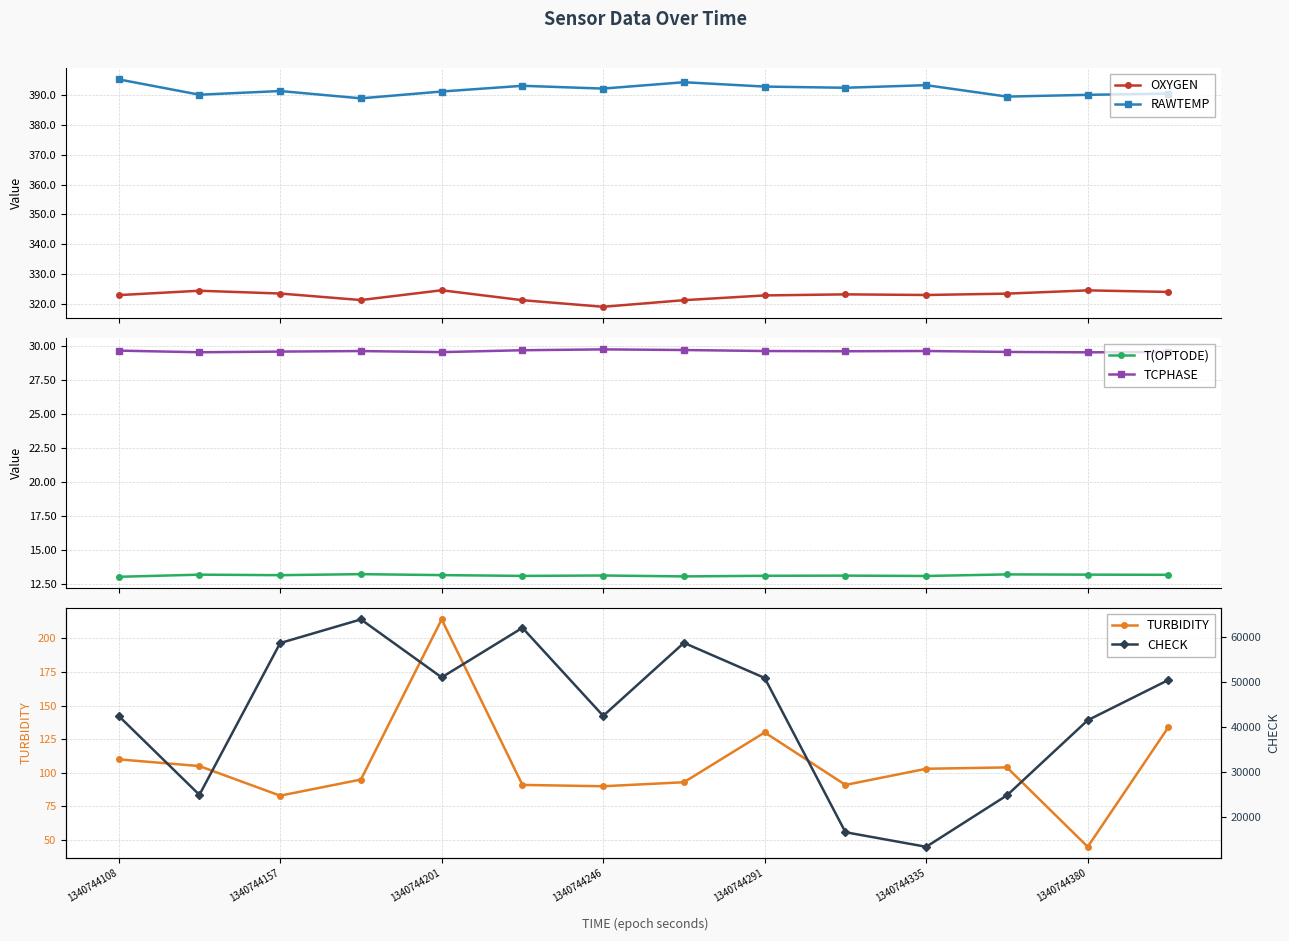

True or false: TCPHASE has more than 1 points higher than both neighbors.

True